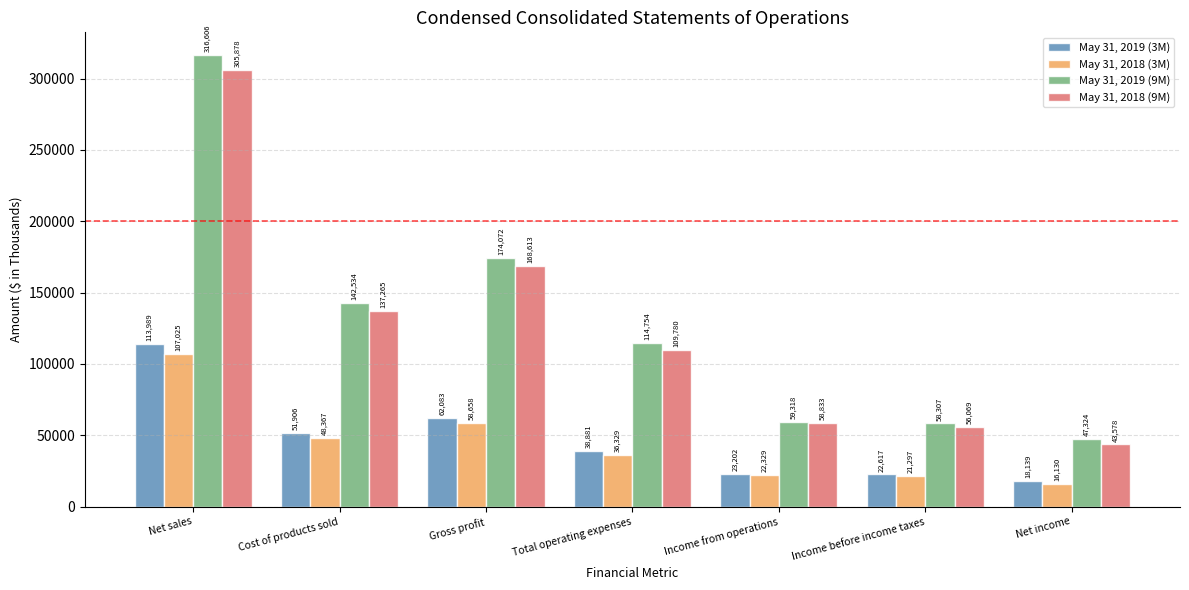

What is the spread (max minus min) of values at Net income?

31194